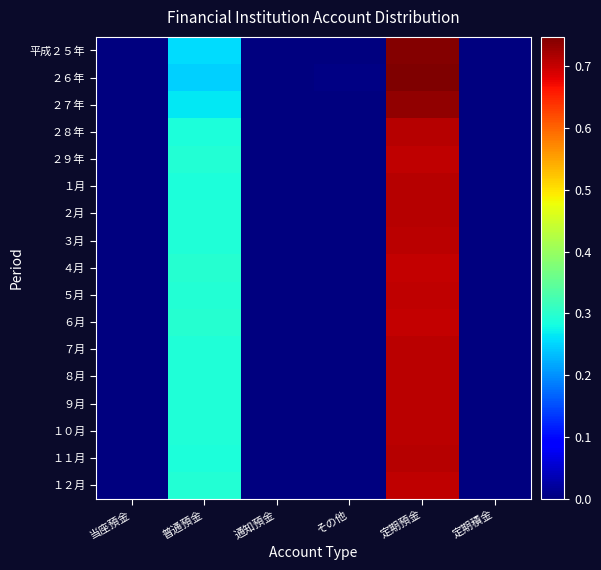

Reading right to left, what are all the values shown in this chart?

平成２５年: 定期積金=0.0	定期預金=0.7	その他=0.0	通知預金=0.0	普通預金=0.3	当座預金=0.0
２６年: 定期積金=0.0	定期預金=0.7	その他=0.0	通知預金=0.0	普通預金=0.2	当座預金=0.0
２７年: 定期積金=0.0	定期預金=0.7	その他=0.0	通知預金=0.0	普通預金=0.3	当座預金=0.0
２８年: 定期積金=0.0	定期預金=0.7	その他=0.0	通知預金=0.0	普通預金=0.3	当座預金=0.0
２９年: 定期積金=0.0	定期預金=0.7	その他=0.0	通知預金=0.0	普通預金=0.3	当座預金=0.0
１月: 定期積金=0.0	定期預金=0.7	その他=0.0	通知預金=0.0	普通預金=0.3	当座預金=0.0
２月: 定期積金=0.0	定期預金=0.7	その他=0.0	通知預金=0.0	普通預金=0.3	当座預金=0.0
３月: 定期積金=0.0	定期預金=0.7	その他=0.0	通知預金=0.0	普通預金=0.3	当座預金=0.0
４月: 定期積金=0.0	定期預金=0.7	その他=0.0	通知預金=0.0	普通預金=0.3	当座預金=0.0
５月: 定期積金=0.0	定期預金=0.7	その他=0.0	通知預金=0.0	普通預金=0.3	当座預金=0.0
６月: 定期積金=0.0	定期預金=0.7	その他=0.0	通知預金=0.0	普通預金=0.3	当座預金=0.0
７月: 定期積金=0.0	定期預金=0.7	その他=0.0	通知預金=0.0	普通預金=0.3	当座預金=0.0
８月: 定期積金=0.0	定期預金=0.7	その他=0.0	通知預金=0.0	普通預金=0.3	当座預金=0.0
９月: 定期積金=0.0	定期預金=0.7	その他=0.0	通知預金=0.0	普通預金=0.3	当座預金=0.0
１０月: 定期積金=0.0	定期預金=0.7	その他=0.0	通知預金=0.0	普通預金=0.3	当座預金=0.0
１１月: 定期積金=0.0	定期預金=0.7	その他=0.0	通知預金=0.0	普通預金=0.3	当座預金=0.0
１２月: 定期積金=0.0	定期預金=0.7	その他=0.0	通知預金=0.0	普通預金=0.3	当座預金=0.0